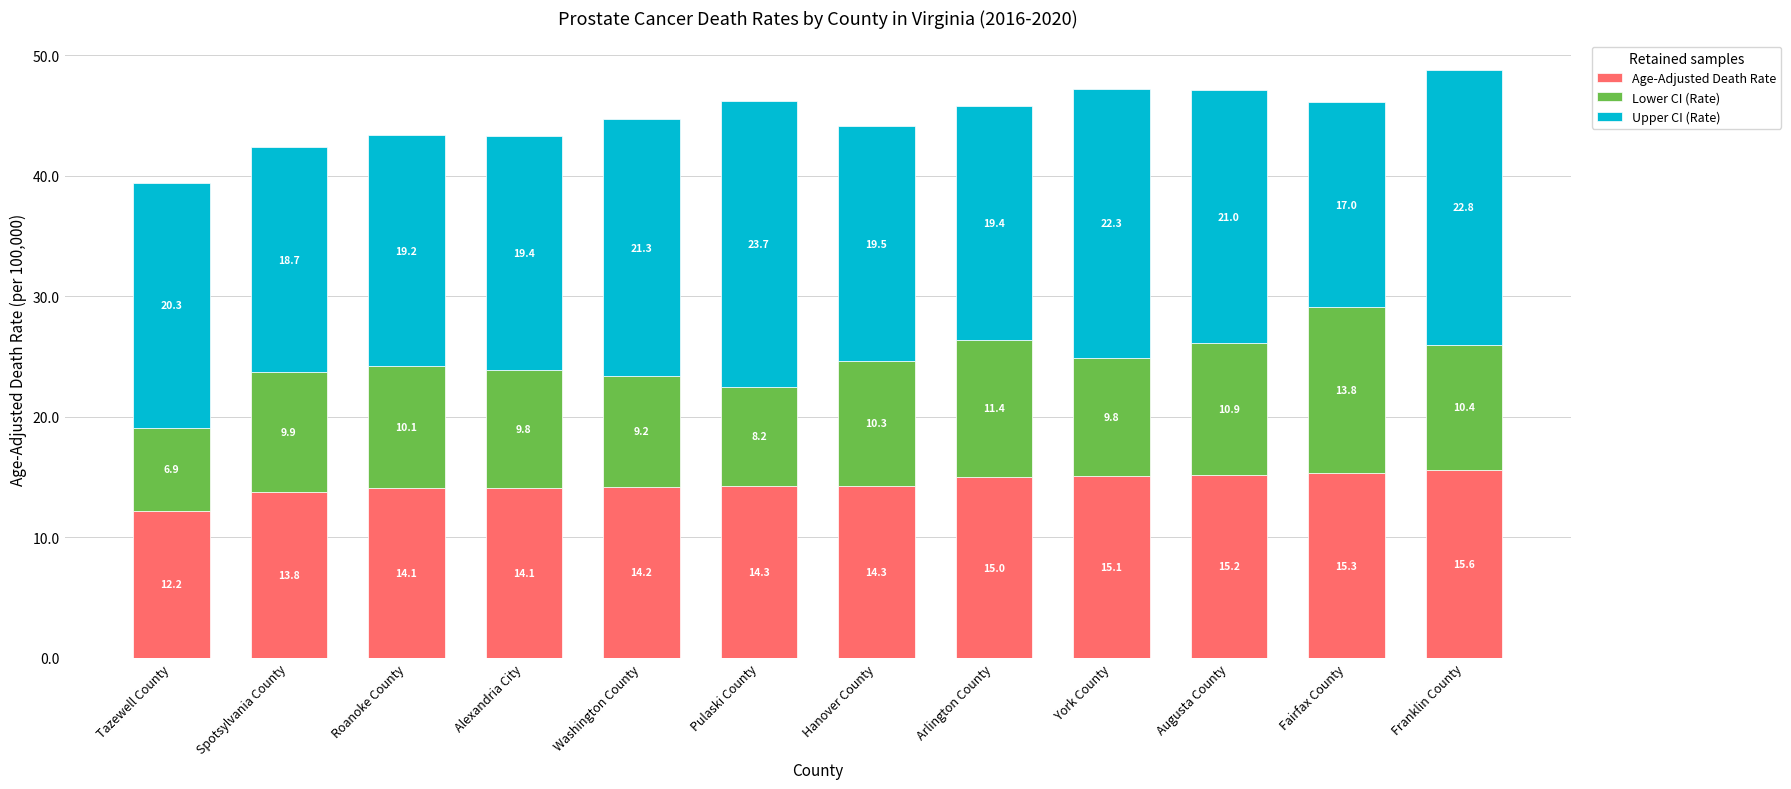

Are the bars horizontal?

No